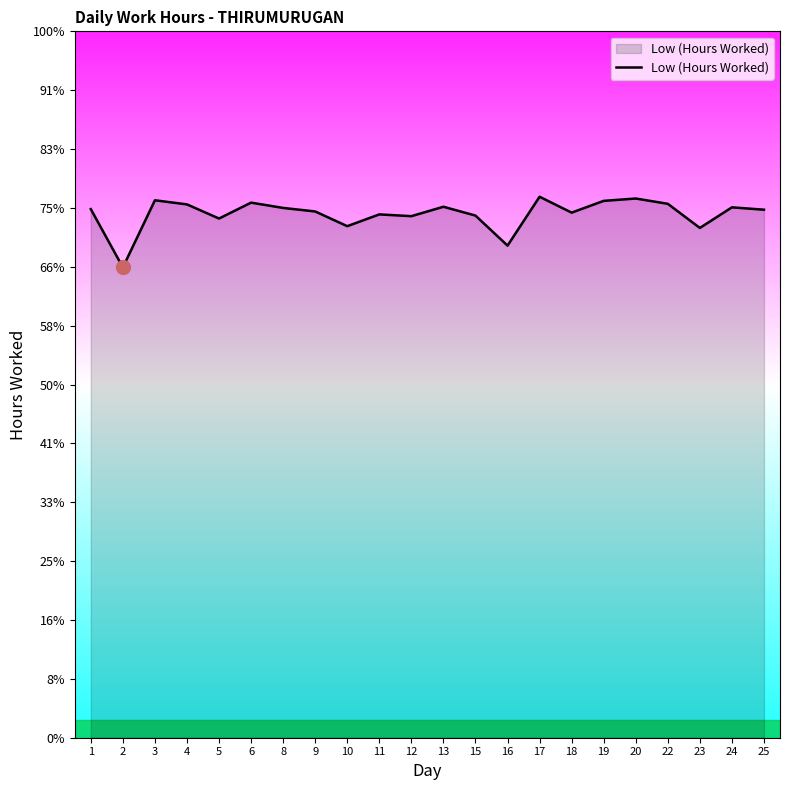

Which category has the lowest value across all series?

2